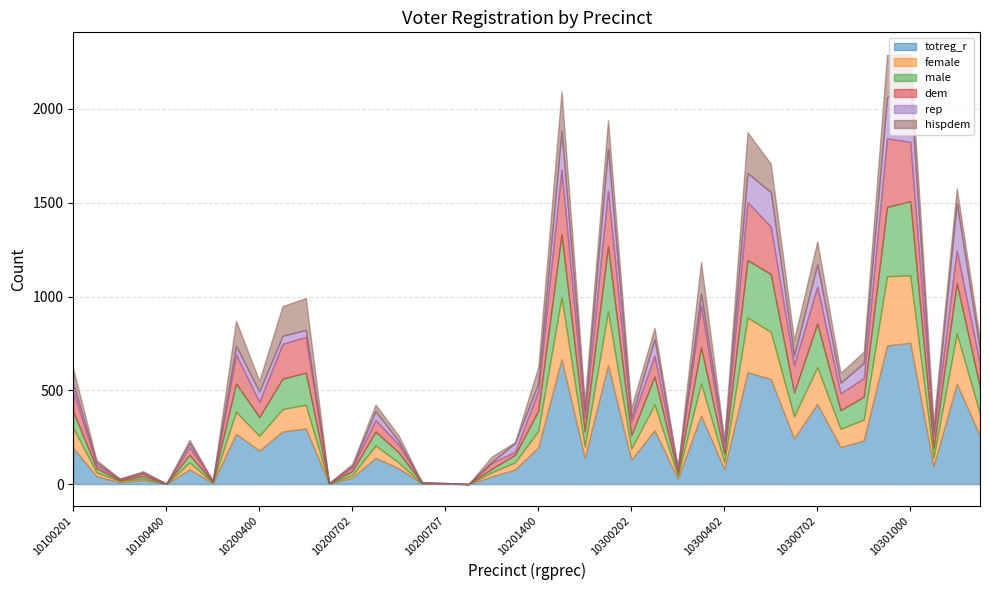

What is the value of the female point at the 30th from the left?

291